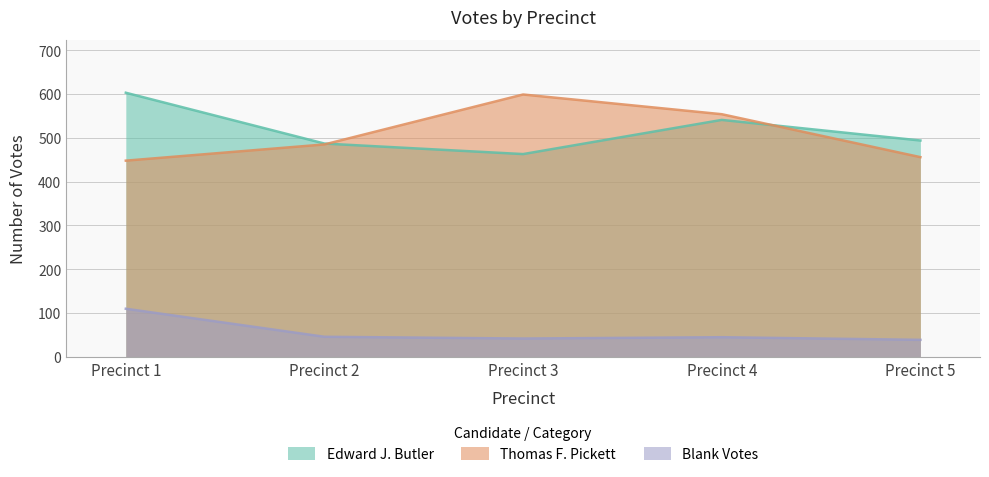

How many interior local valleys does the Blank Votes series have?

1